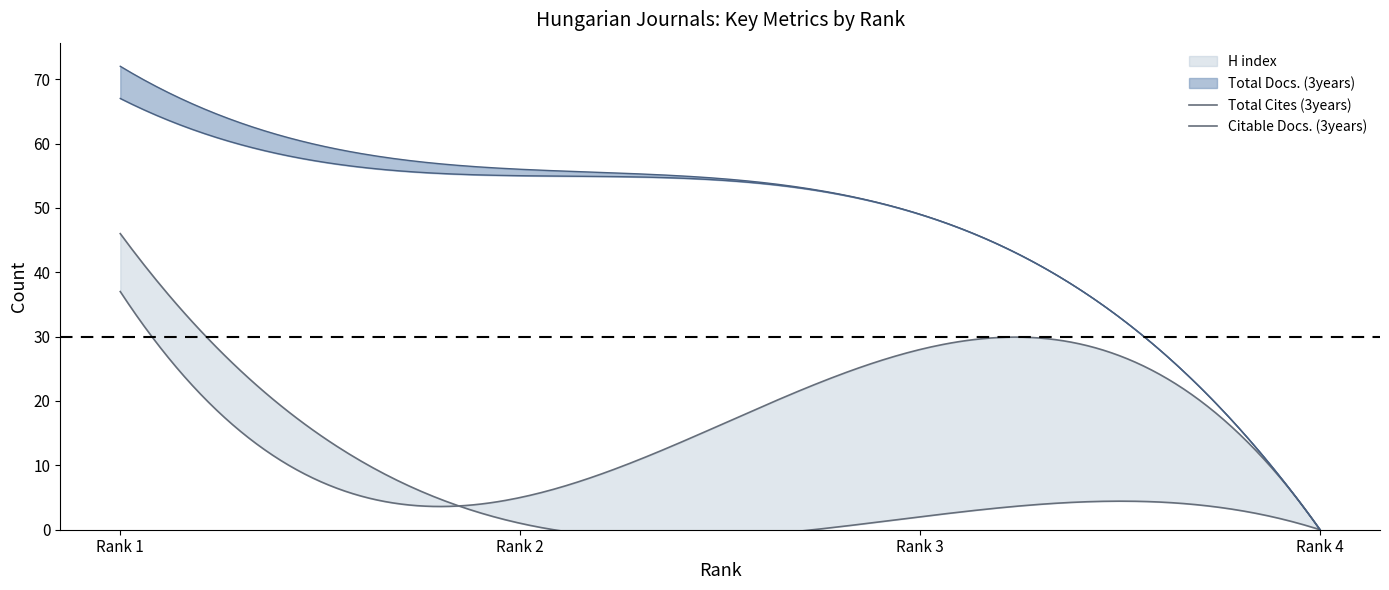

List the labels in order of Citable Docs. (3years) value, smallest first.

Rank 4, Rank 3, Rank 2, Rank 1